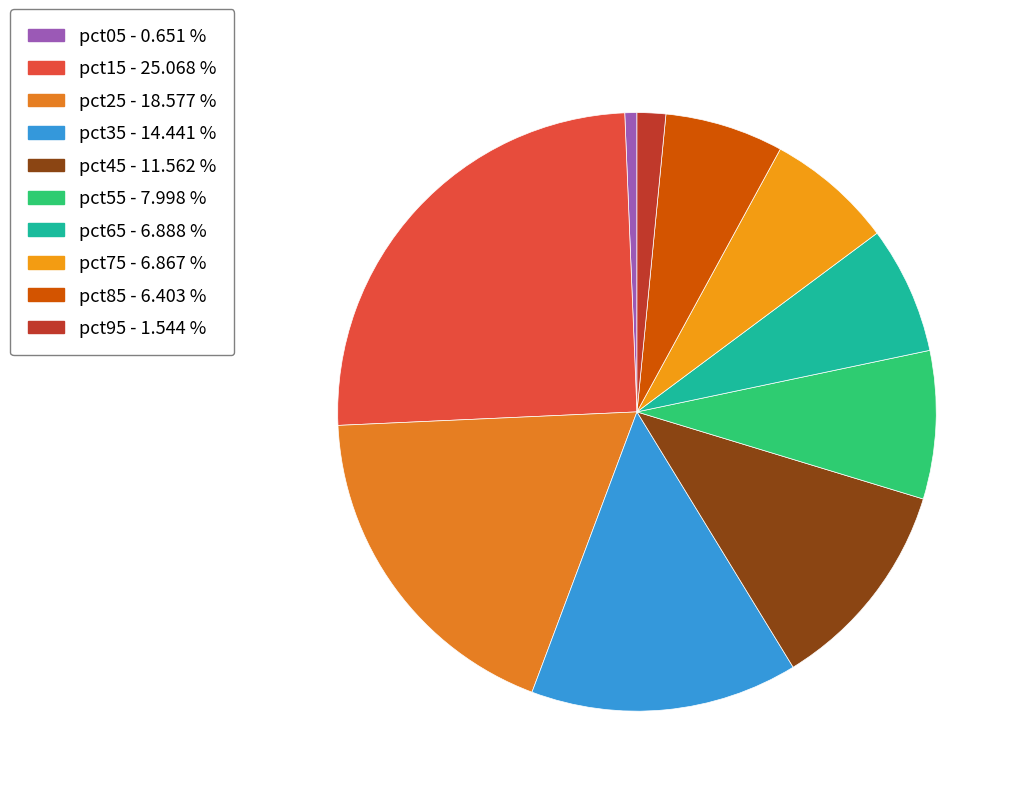

To the nearest percent, what percentage of the pie is pct05?

1%